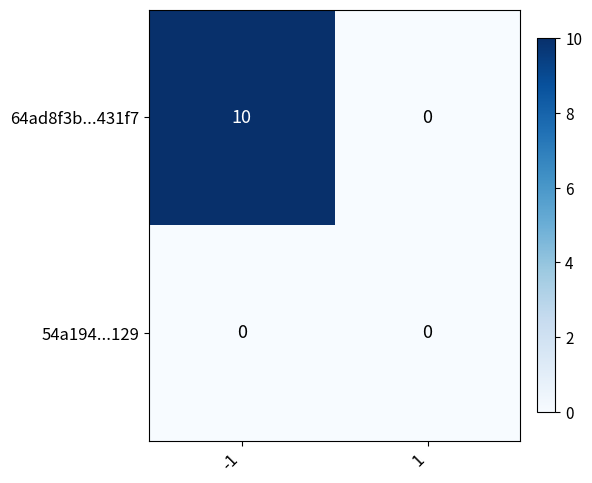

Count the number of data series in this chart.

2